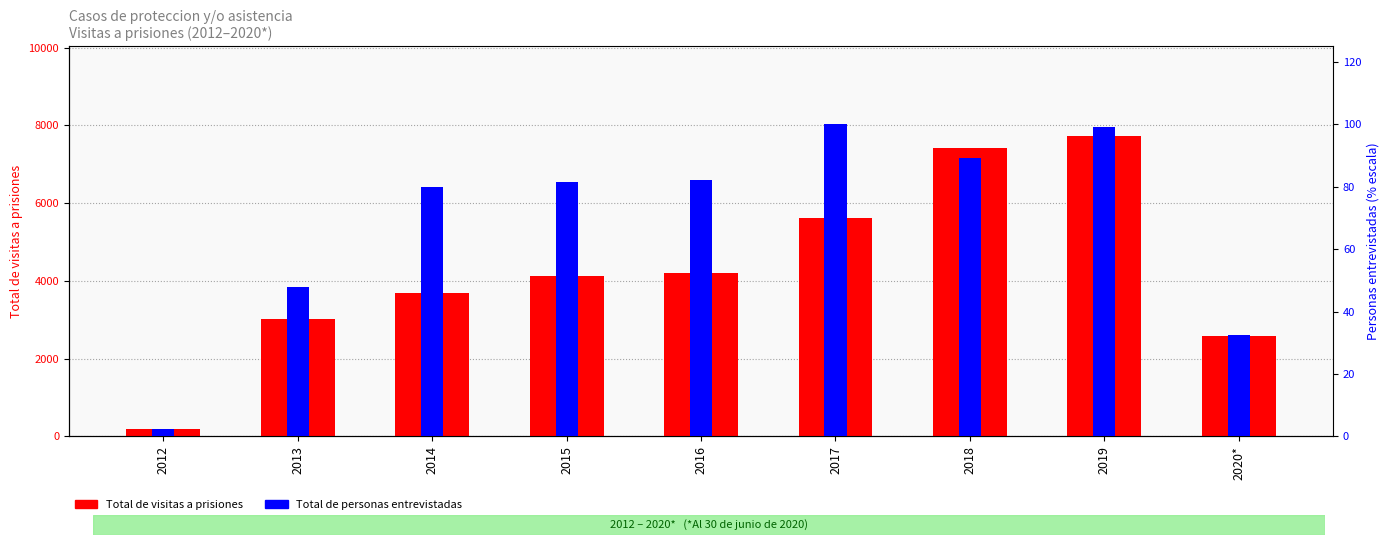

What is the value of the Total de visitas a prisiones bar at the 9th from the left?

2584.0